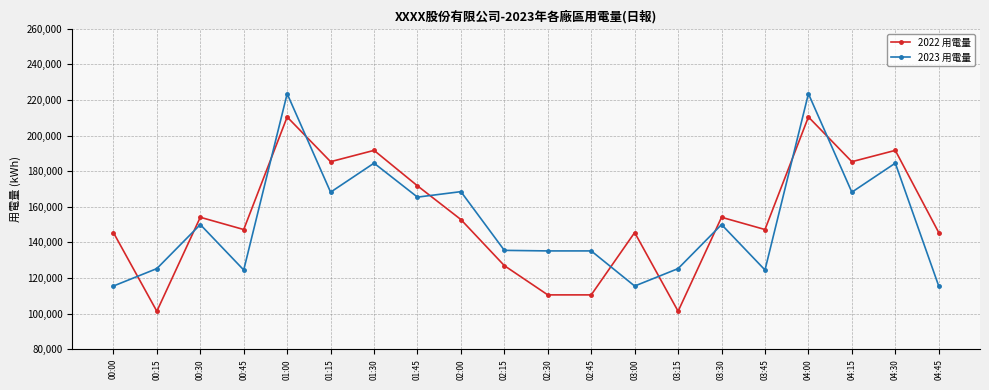

Where does the 2023 用電量 series first go above 150055?

00:30